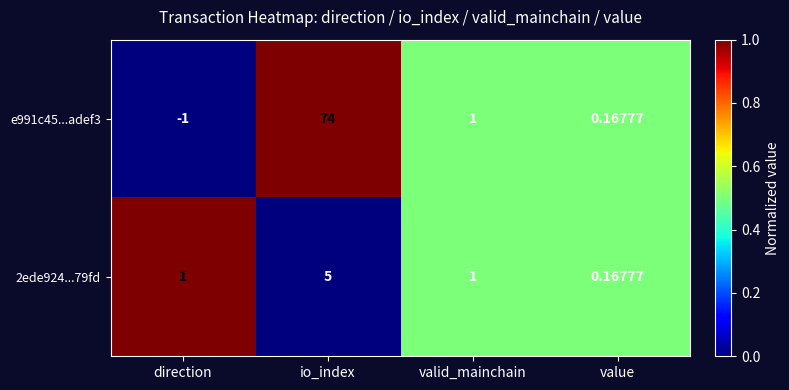

Rank the categories by e991c45...adef3 value from highest to lowest.

io_index, valid_mainchain, value, direction